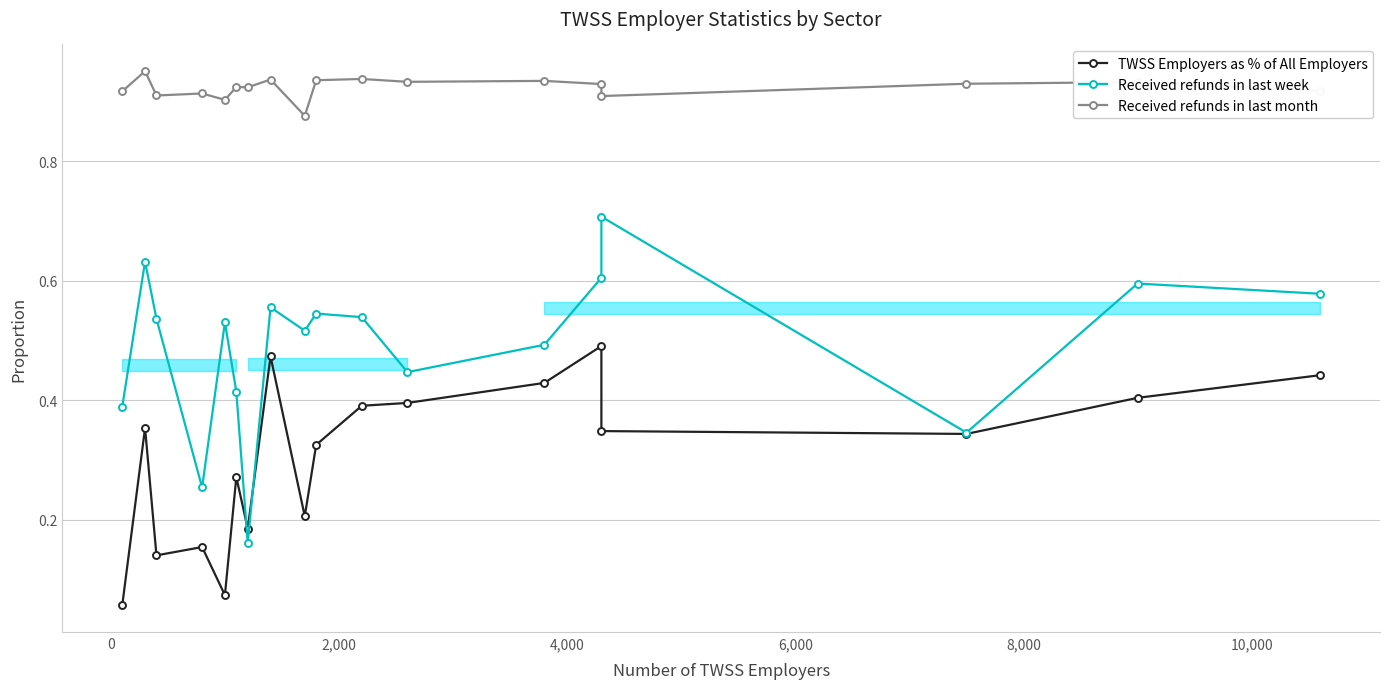

True or false: TWSS Employers as % of All Employers and Received refunds in last month intersect in this chart.

False